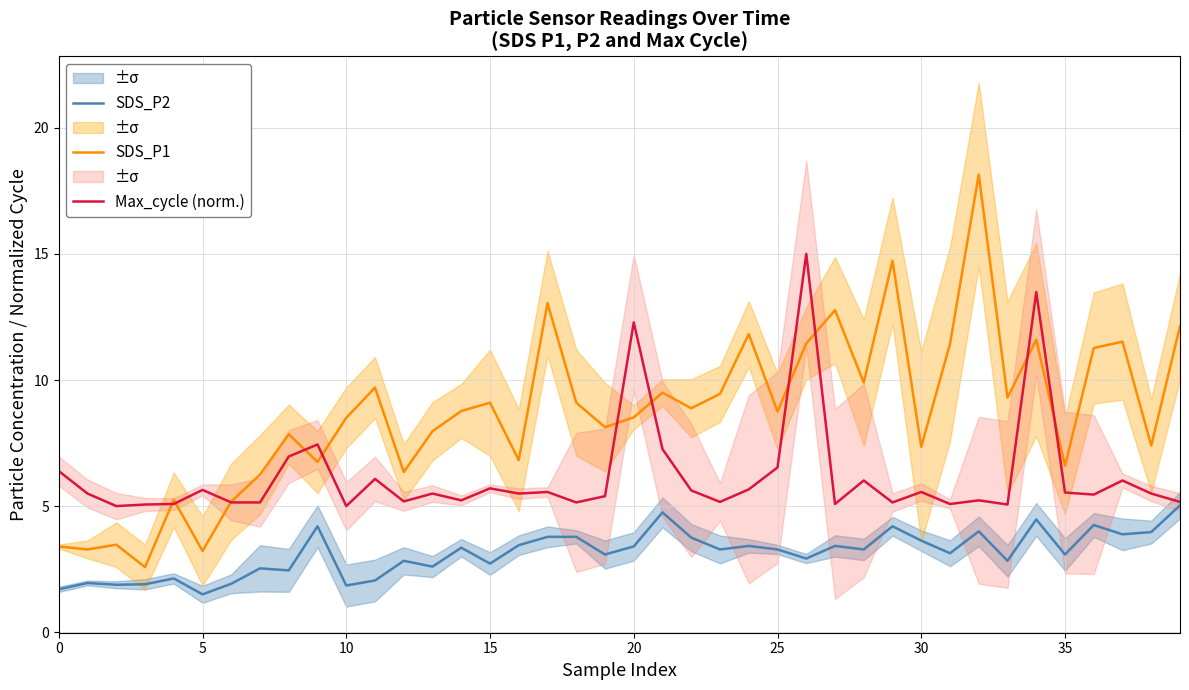

What are all the series names shown in the legend?

SDS_P2, SDS_P1, Max_cycle (norm.)